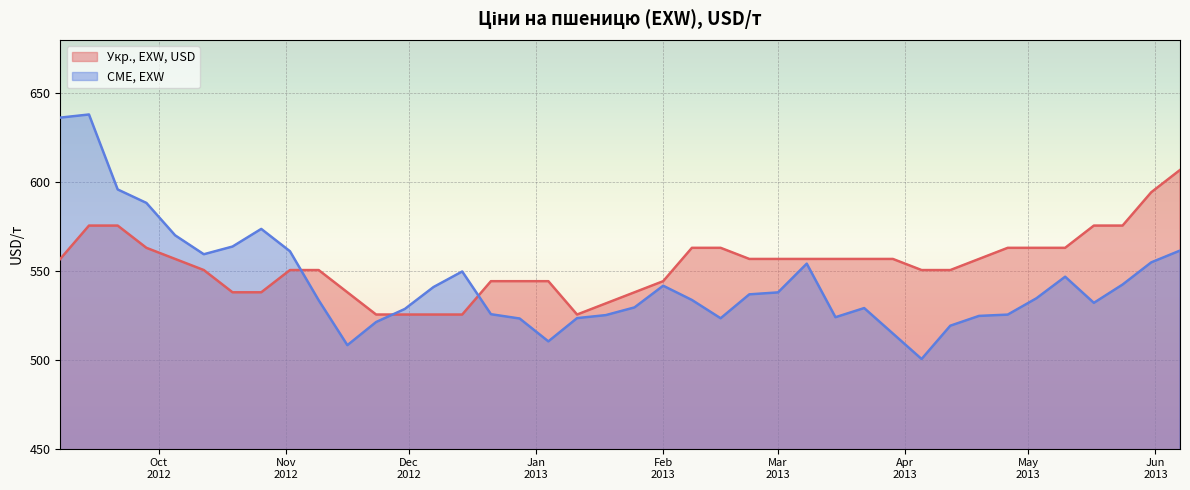

List the series in order of their peak value, highest first.

CME, EXW, Укр., EXW, USD